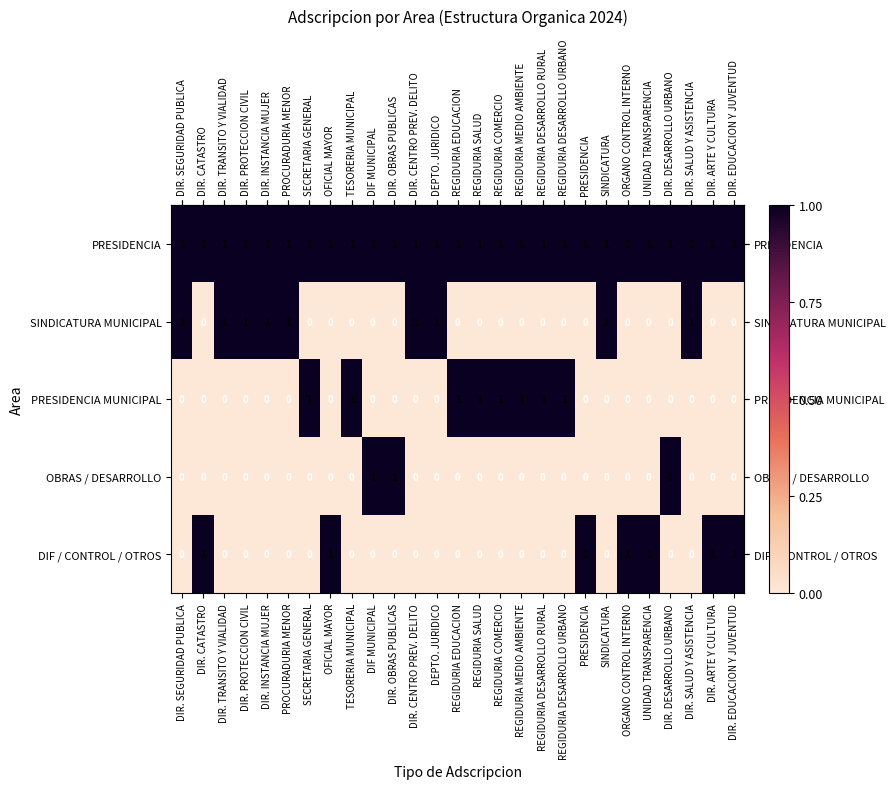

What is the greatest value displayed?

1